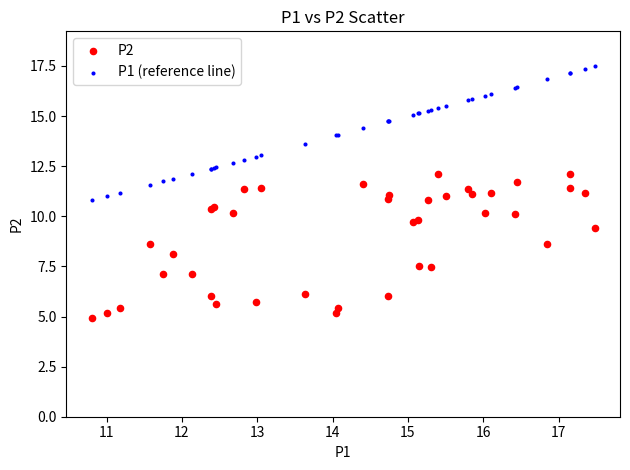

What is the X range (max minus min) for the scatter plot?

6.7